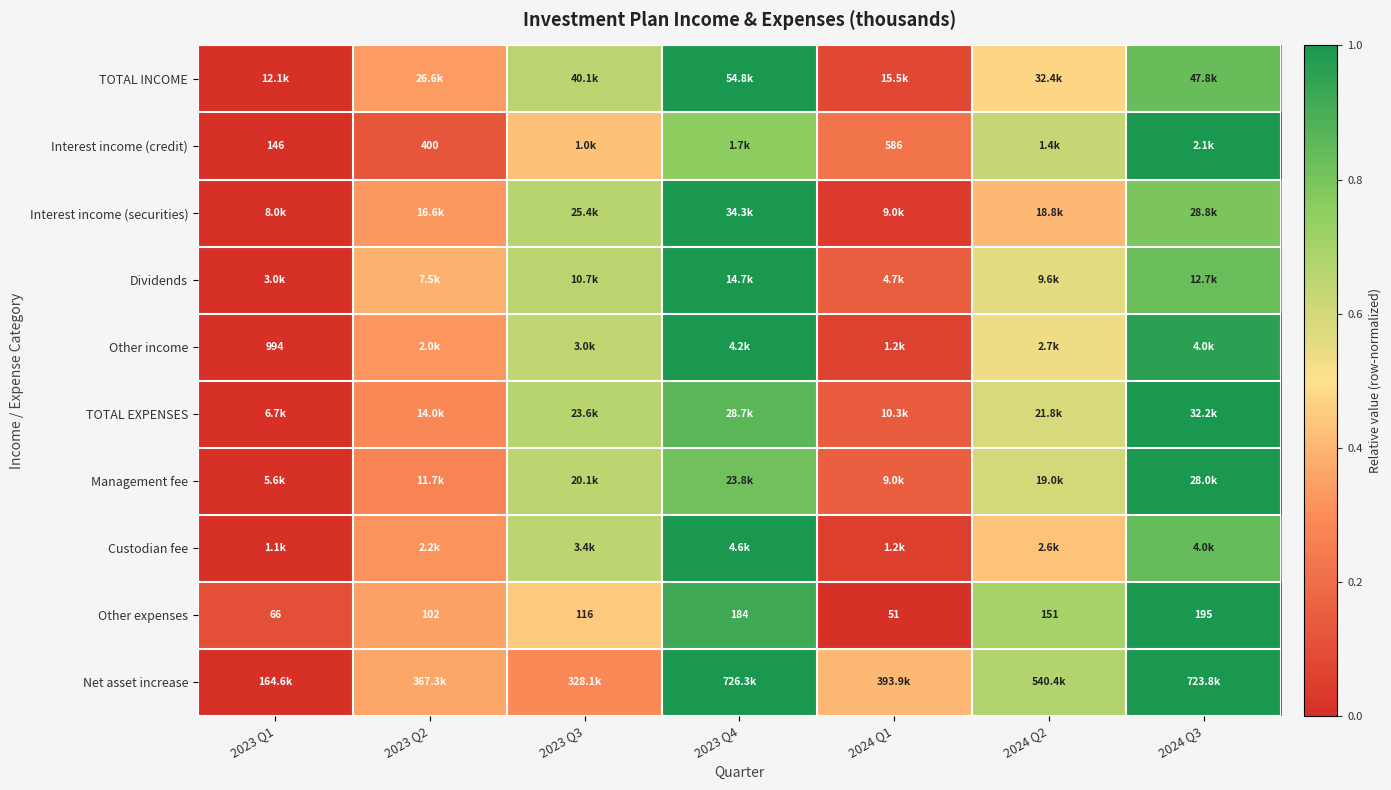

The Net asset increase series shows 1.1 at 2024 Q2. True or false?

False